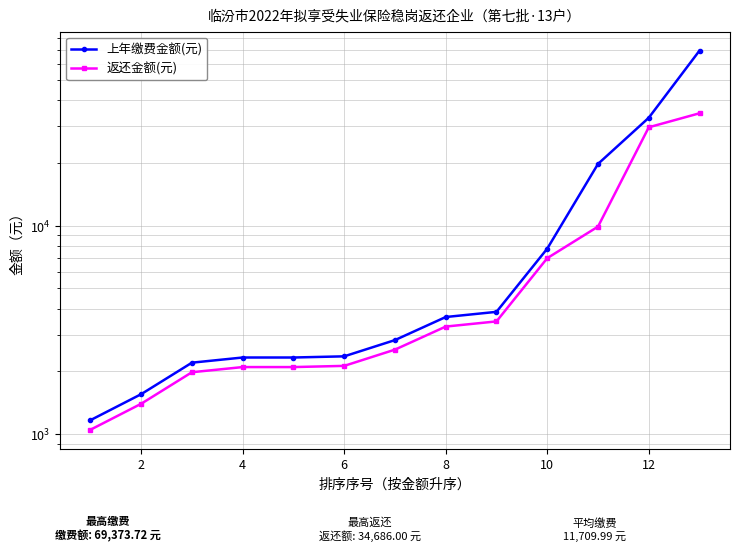

Is it true that 返还金额(元) equals 13139.9 at 12?

False